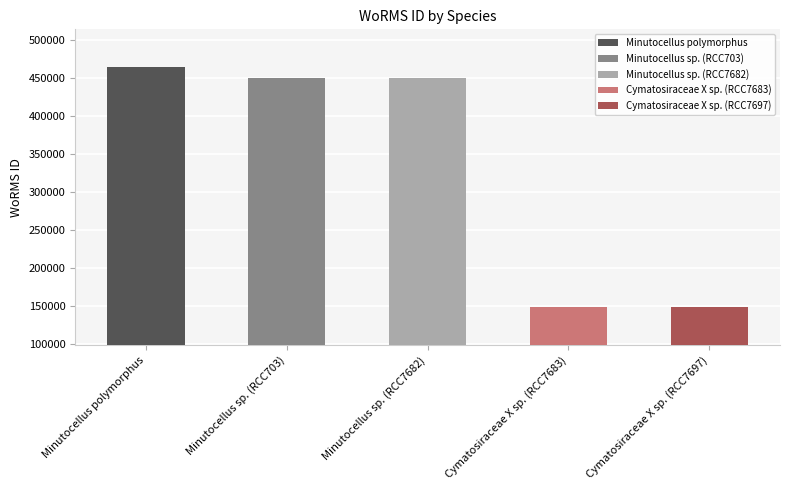

How many bars are there in total?

5